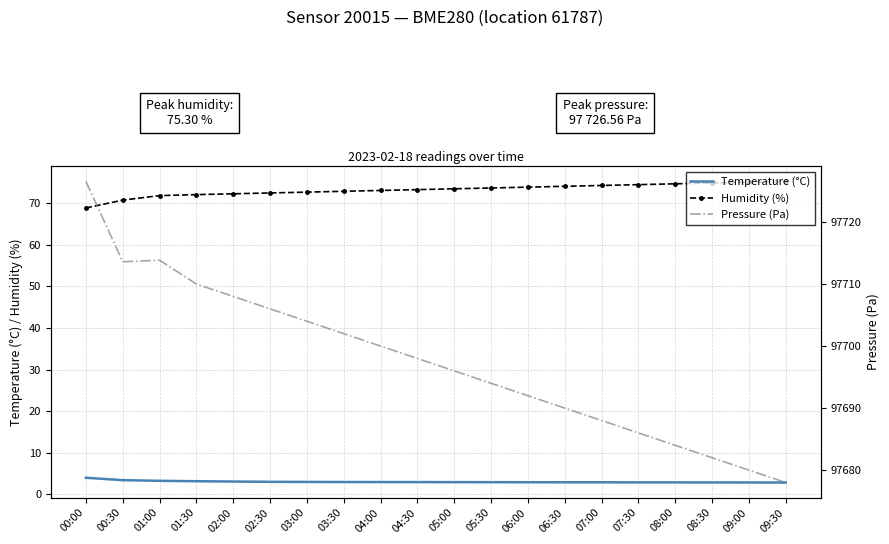

True or false: Pressure (Pa) has a value of 97678.0 at 09:30.

True